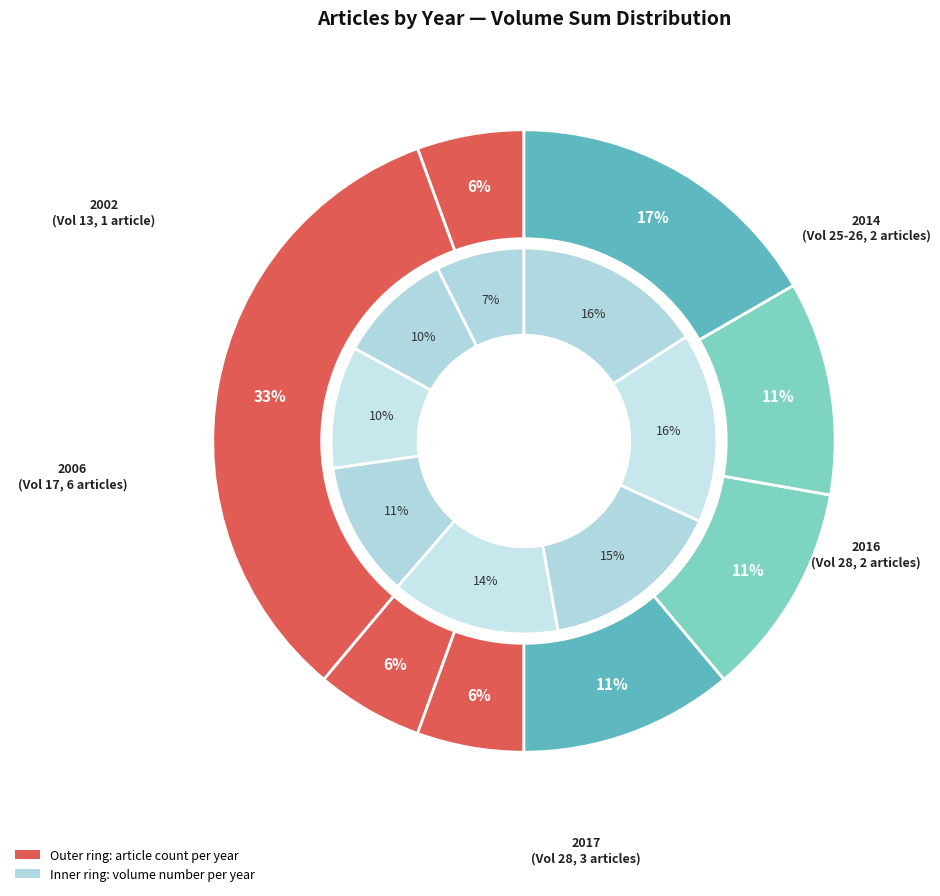

Is there a majority slice in this chart?

No